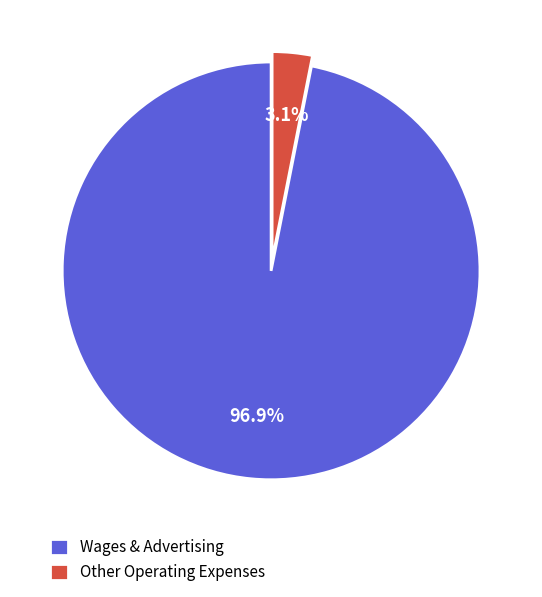

Which slice is the smallest?

Other Operating Expenses